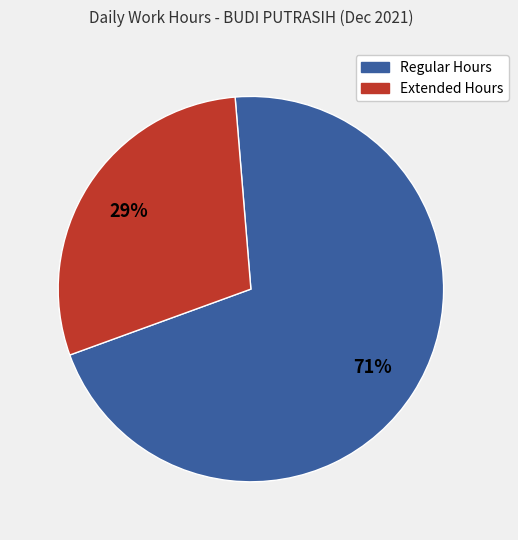

Count the number of slices in the pie.

2